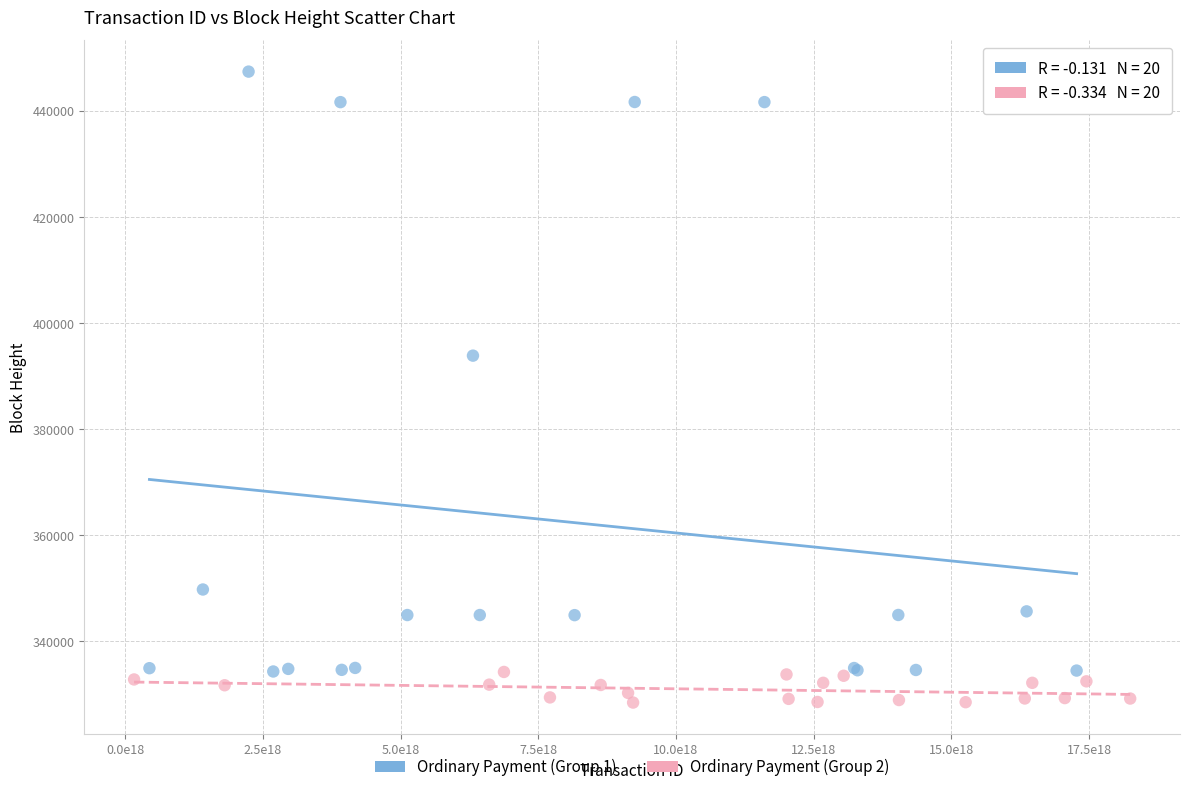

Which series has the widest spread of Y values?

Ordinary Payment (Group 1)